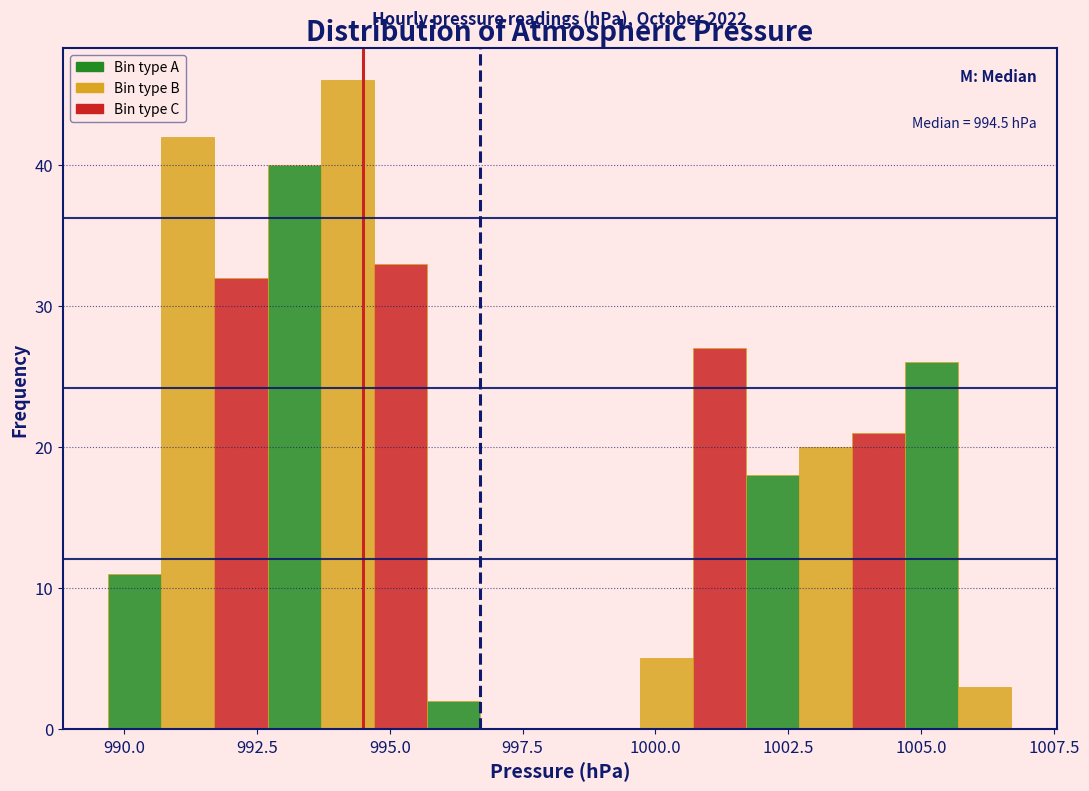

Around what value on the x-axis is the tallest bar? Give the approximate position of its centre, as read against the axis.

994.0